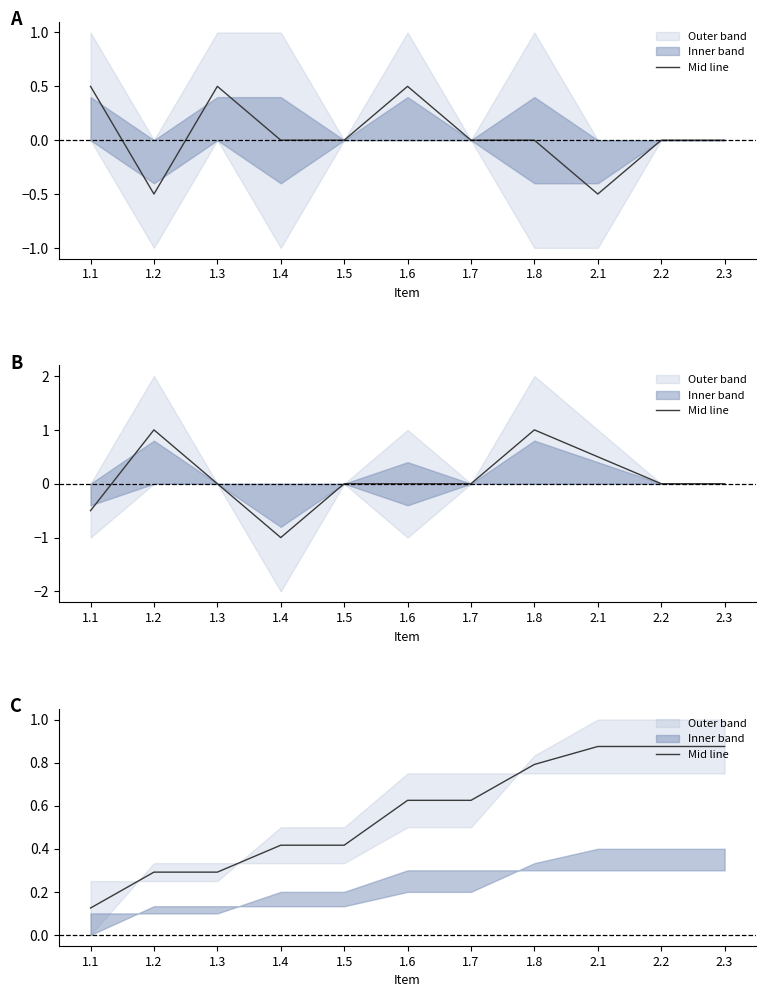

What is the sum of all values?

6.2